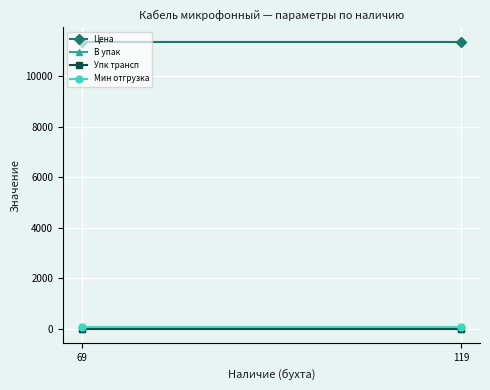

Which series has the largest range (max minus min)?

Цена